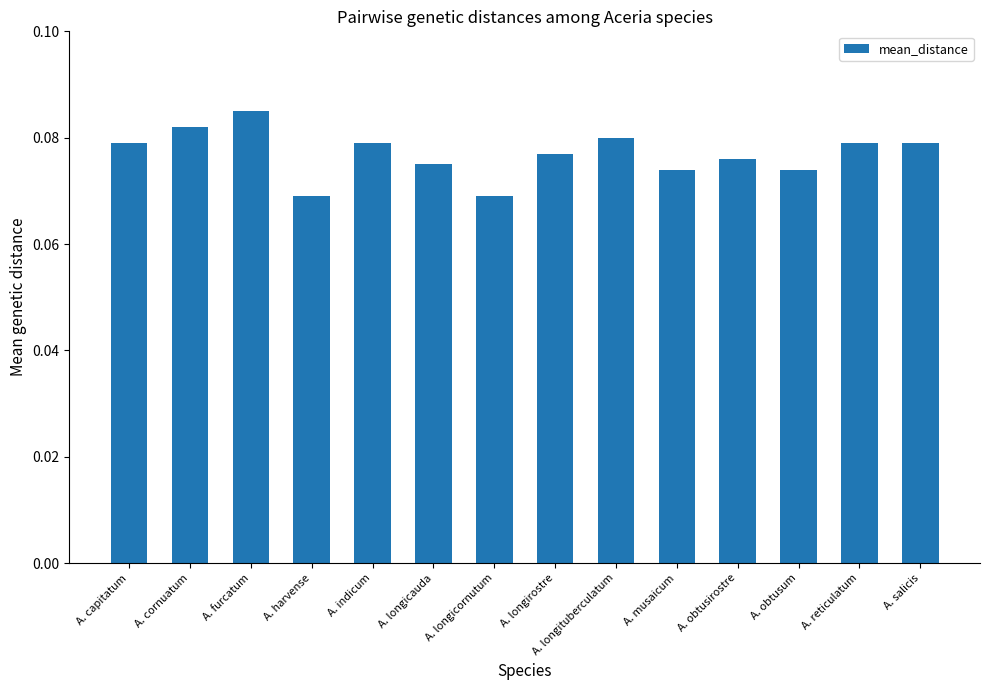

The chart shows a value of 0.0 at A. obtusum. True or false?

False